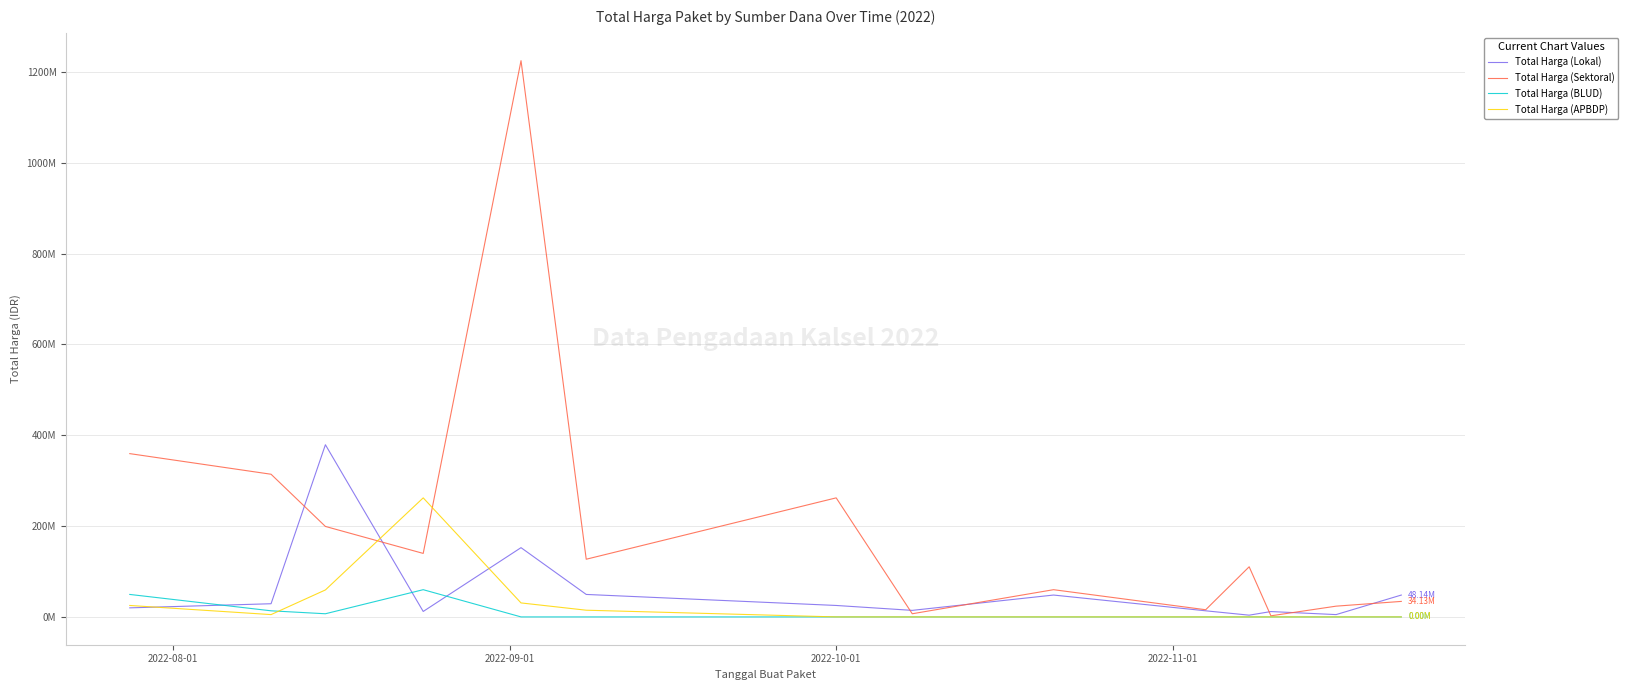

What is the maximum value shown in the chart?

1224682000